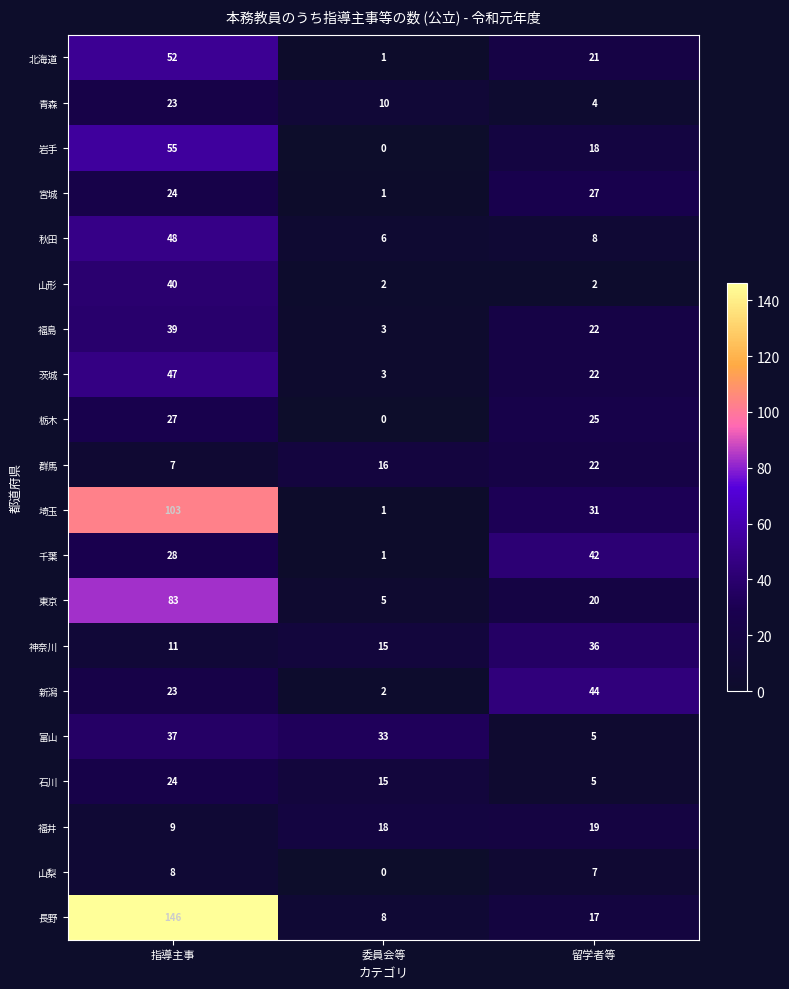

Where does the 岩手 series first go above 18?

指導主事